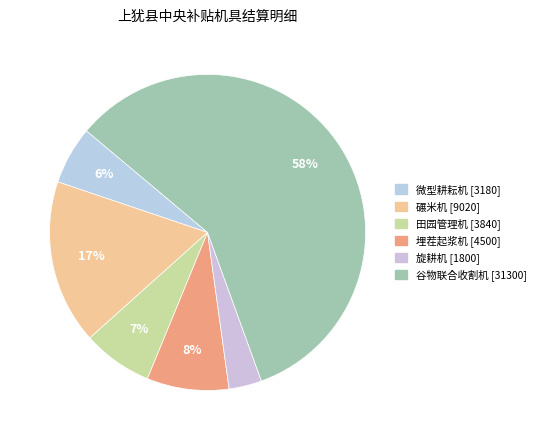

True or false: 谷物联合收割机 accounts for 58% of the total.

True